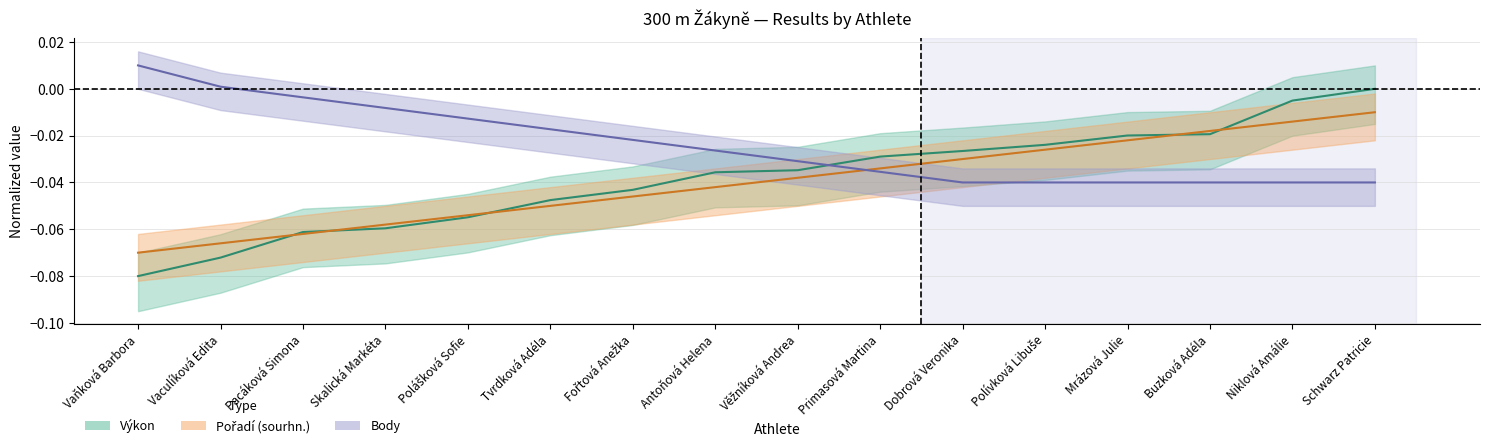

How many lines are shown in the chart?

3